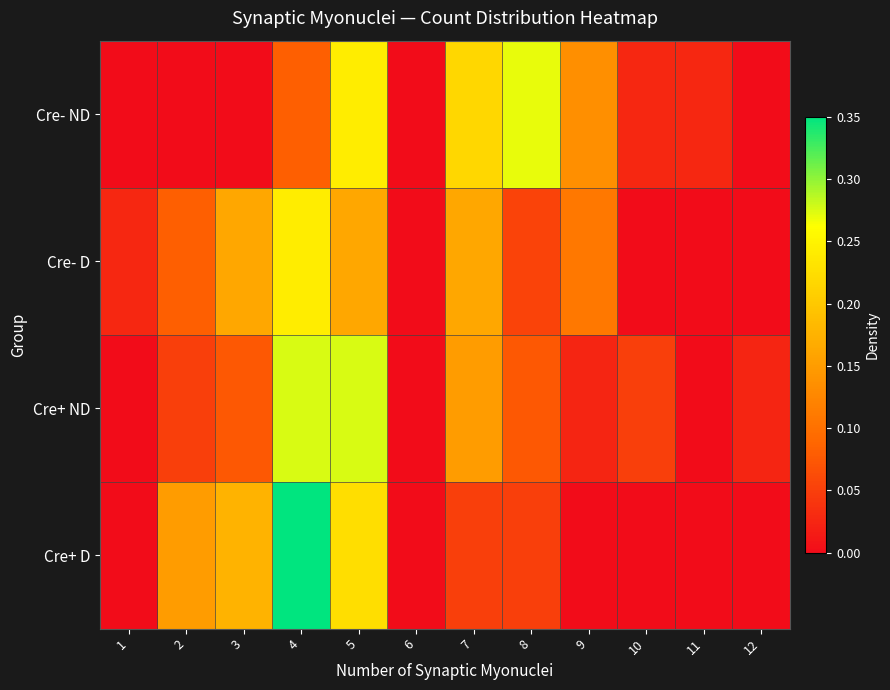

Which series has the largest total across all categories?

Cre- ND